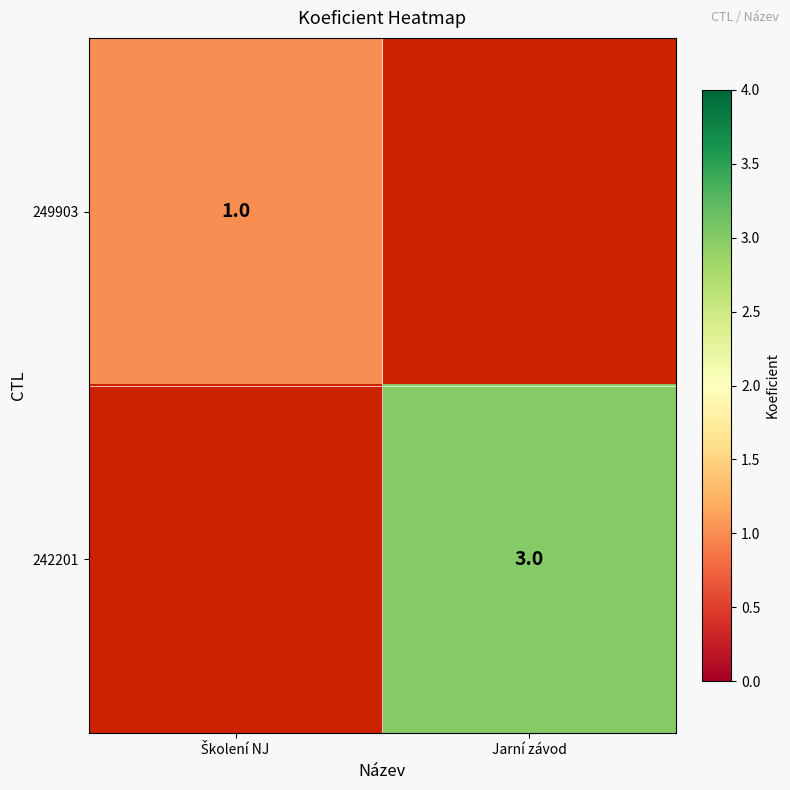

The 242201 series shows 3 at Jarní závod. True or false?

True